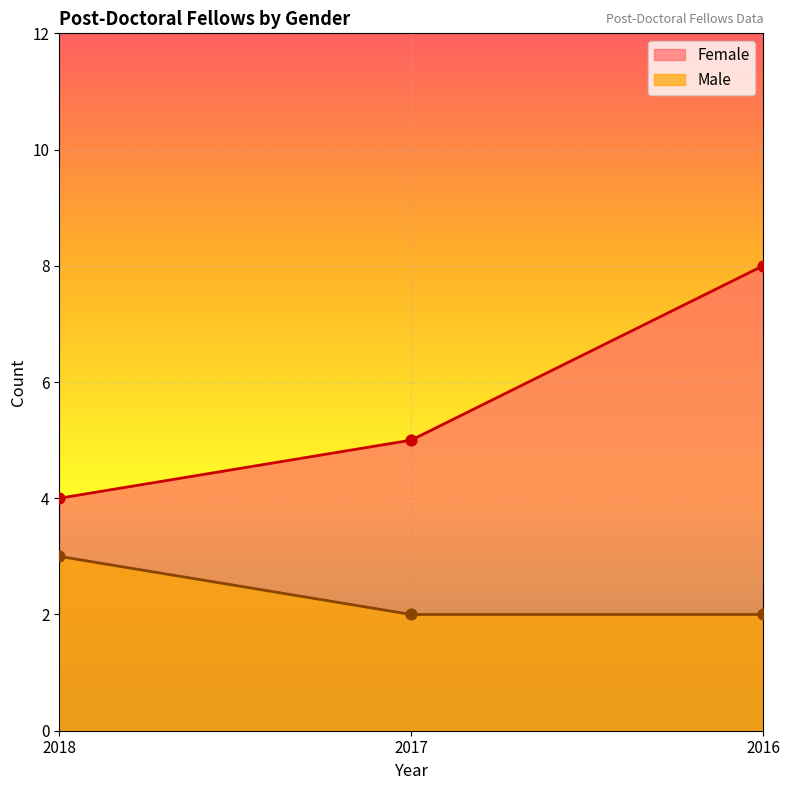

What is the total value across all series at 2016?

10